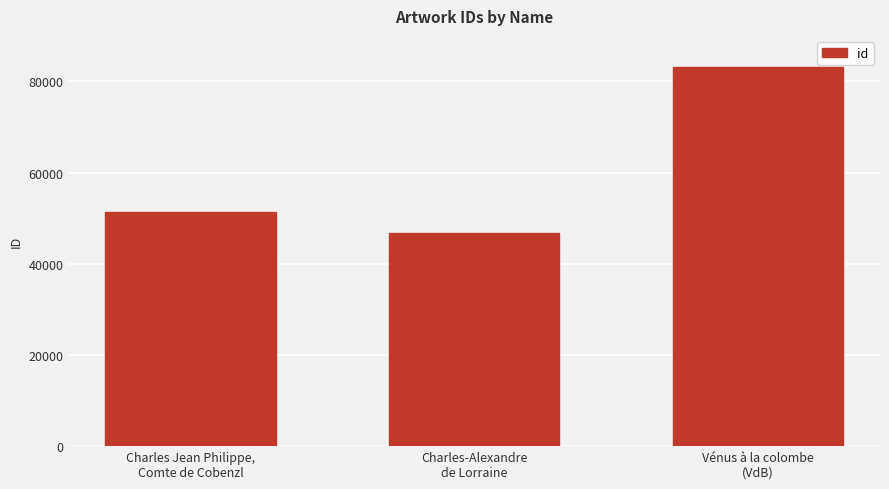

What is the sum of the values at Vénus à la colombe
(VdB) and Charles Jean Philippe,
Comte de Cobenzl?

134590